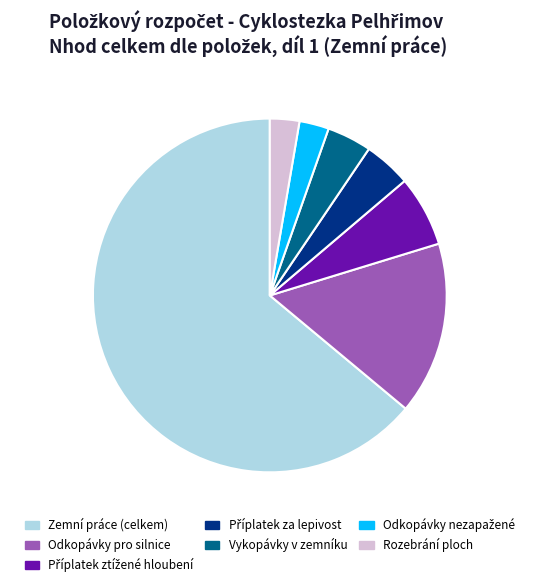

Which has a higher value, Rozebrání ploch or Vykopávky v zemníku?

Vykopávky v zemníku